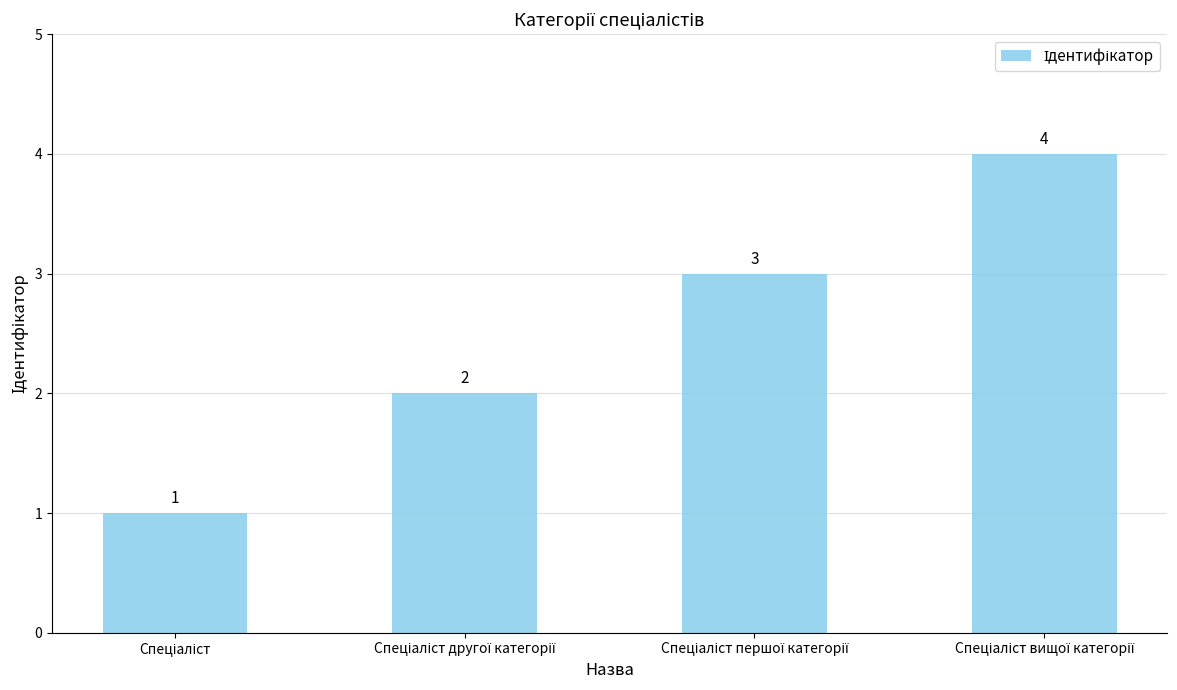

What is the value of the 2nd bar from the left?

2